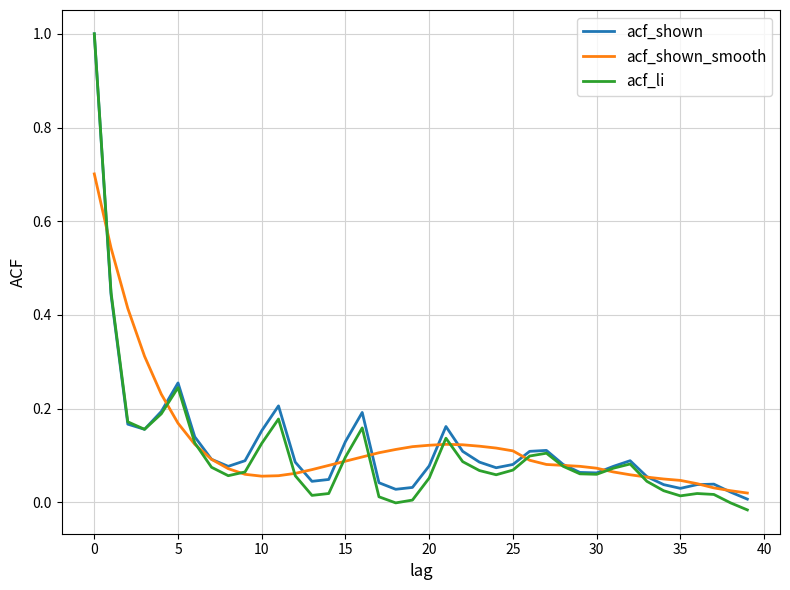

Which series has the largest range (max minus min)?

acf_li